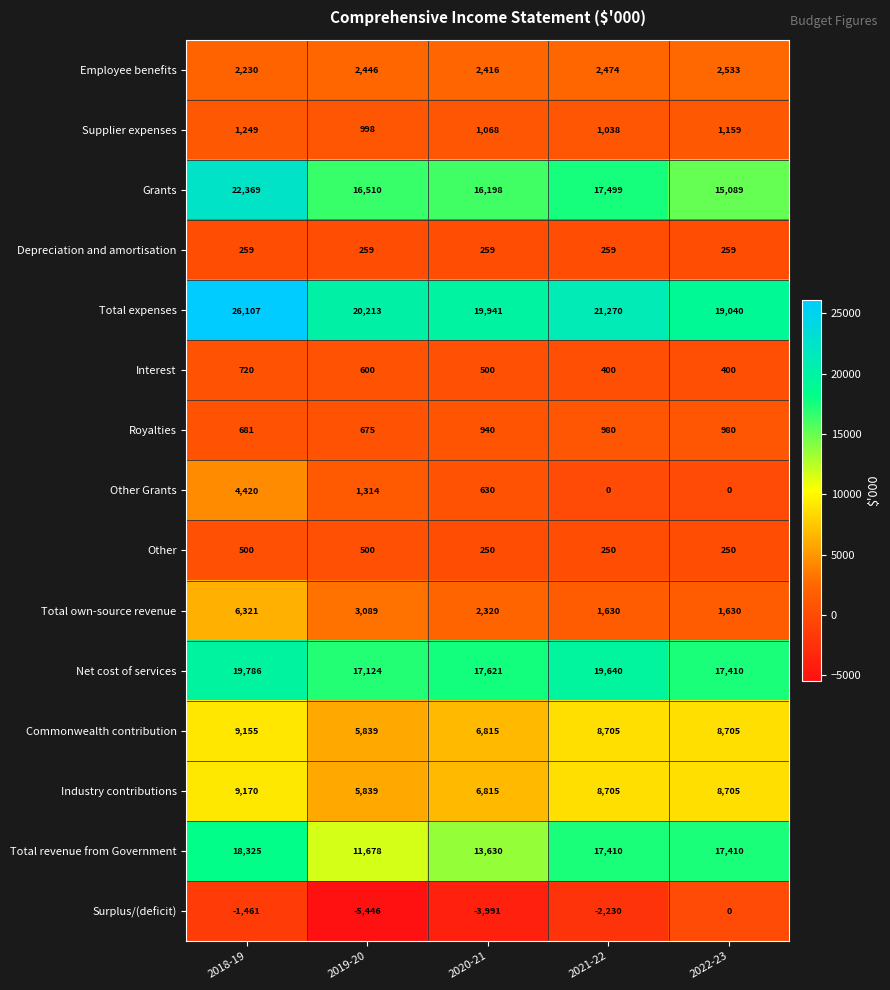

What is the difference between the second highest and minimum values in the Other series?

250